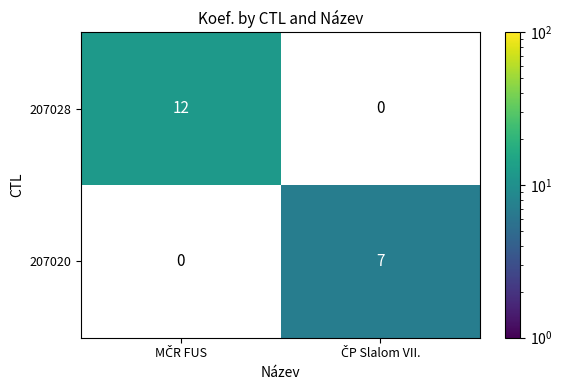

True or false: 207020 has a value of 7.0 at ČP Slalom VII..

True